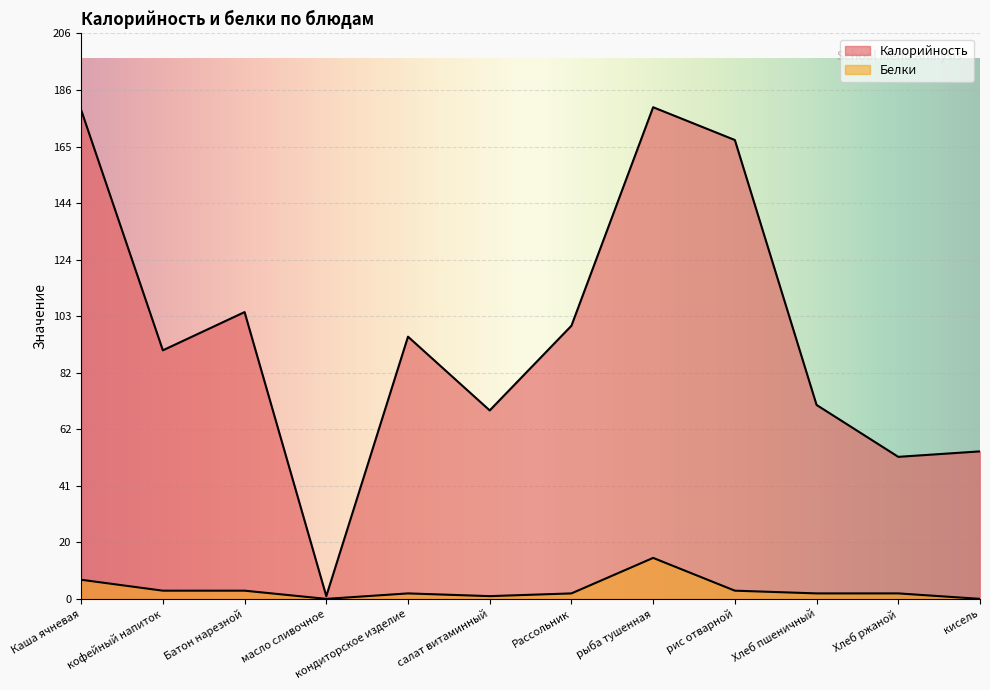

At how many categories does at least one series exceed 148?

3